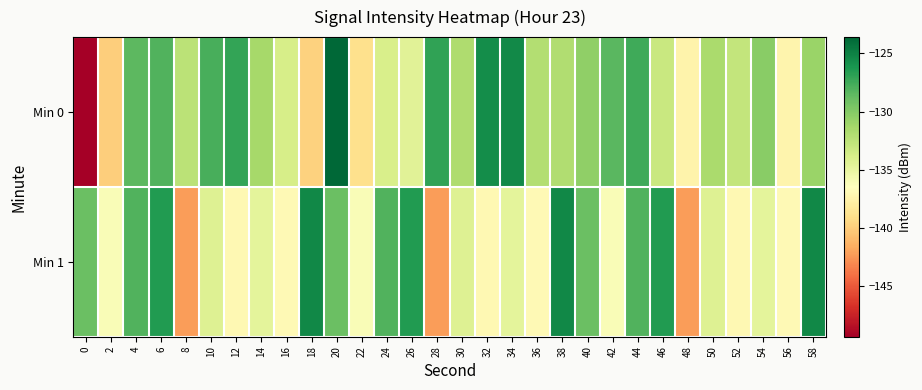

Count the number of data series in this chart.

2